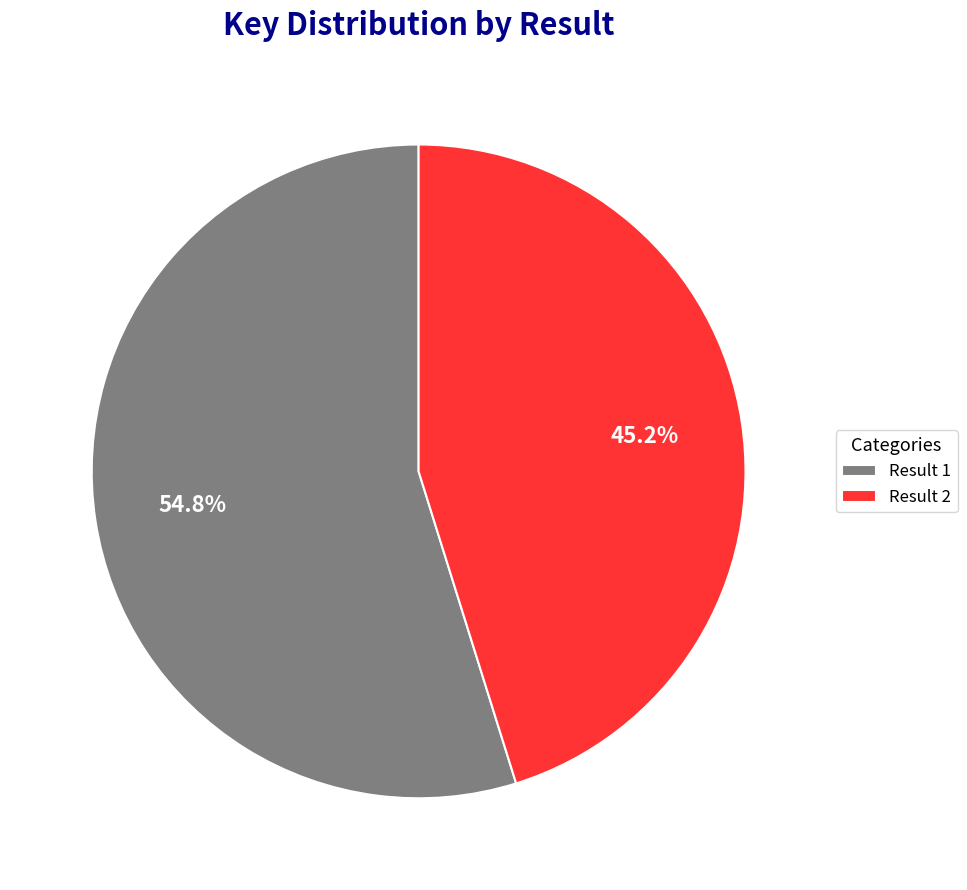

Which slice is the smallest?

Result 2